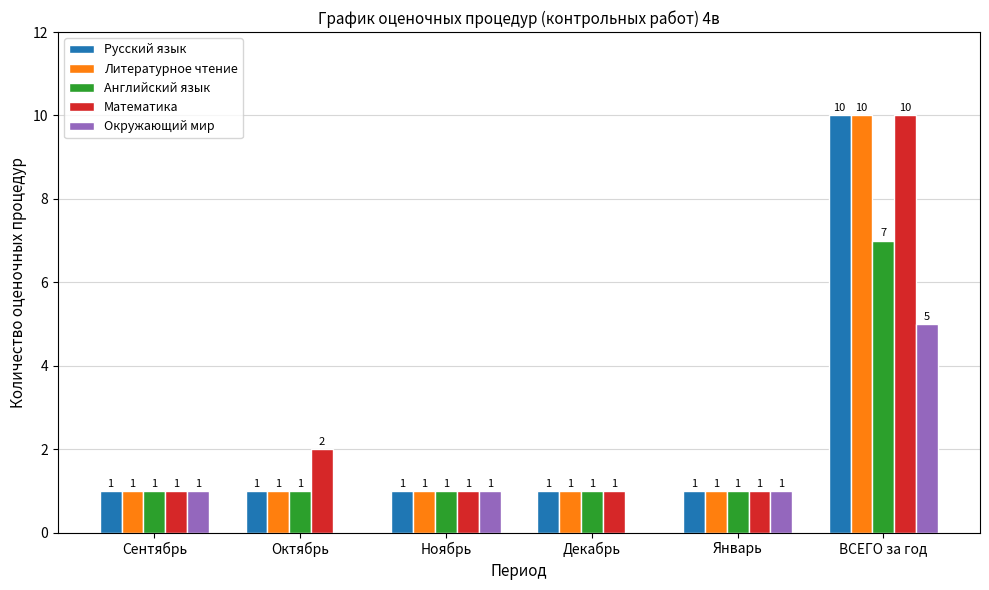

Reading right to left, list all the values displayed in this chart.

Русский язык: ВСЕГО за год=10	Январь=1	Декабрь=1	Ноябрь=1	Октябрь=1	Сентябрь=1
Литературное чтение: ВСЕГО за год=10	Январь=1	Декабрь=1	Ноябрь=1	Октябрь=1	Сентябрь=1
Английский язык: ВСЕГО за год=7	Январь=1	Декабрь=1	Ноябрь=1	Октябрь=1	Сентябрь=1
Математика: ВСЕГО за год=10	Январь=1	Декабрь=1	Ноябрь=1	Октябрь=2	Сентябрь=1
Окружающий мир: ВСЕГО за год=5	Январь=1	Декабрь=0	Ноябрь=1	Октябрь=0	Сентябрь=1